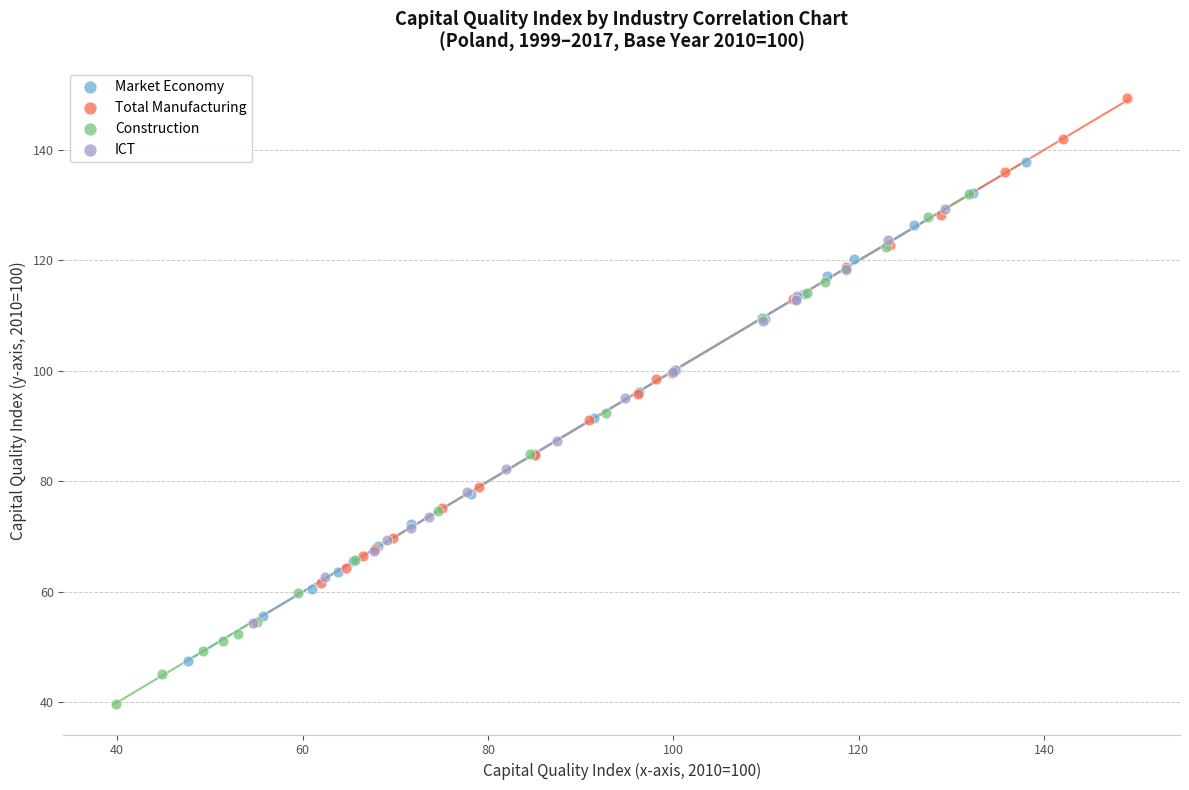

Which series contains the lowest Y value?

Construction